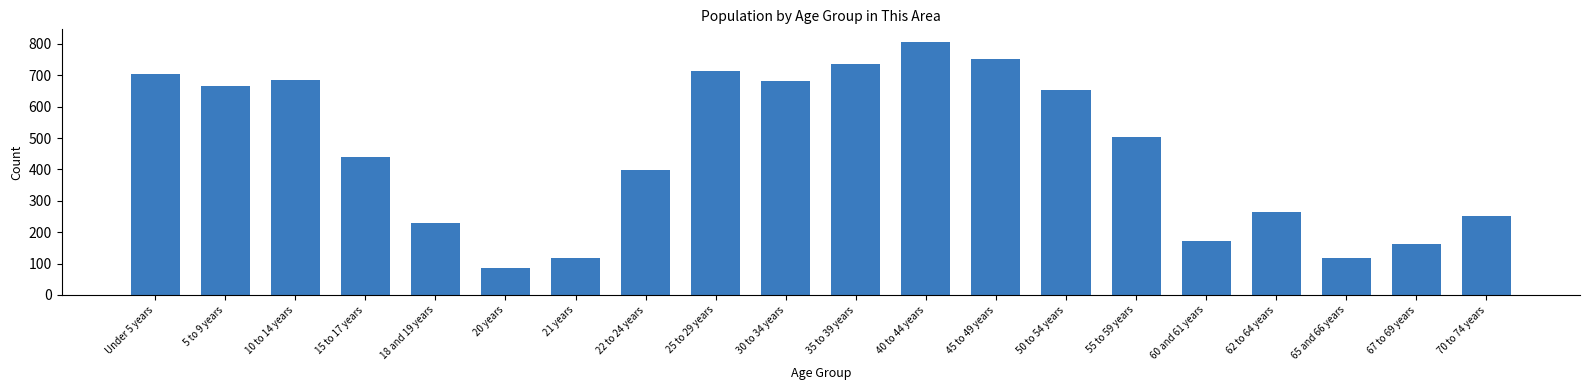

Reading left to right, what are all the values shown in this chart?

Under 5 years=705	5 to 9 years=667	10 to 14 years=685	15 to 17 years=440	18 and 19 years=228	20 years=87	21 years=117	22 to 24 years=398	25 to 29 years=712	30 to 34 years=681	35 to 39 years=736	40 to 44 years=806	45 to 49 years=753	50 to 54 years=652	55 to 59 years=503	60 and 61 years=172	62 to 64 years=265	65 and 66 years=117	67 to 69 years=163	70 to 74 years=251